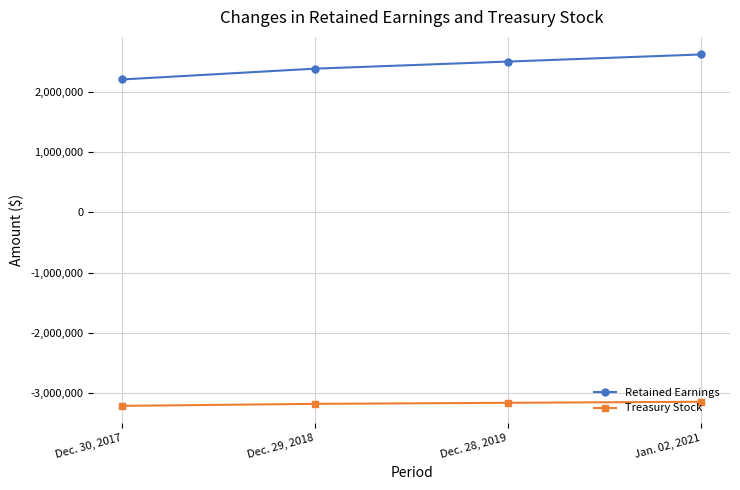

What is the minimum value for Retained Earnings?

2203317